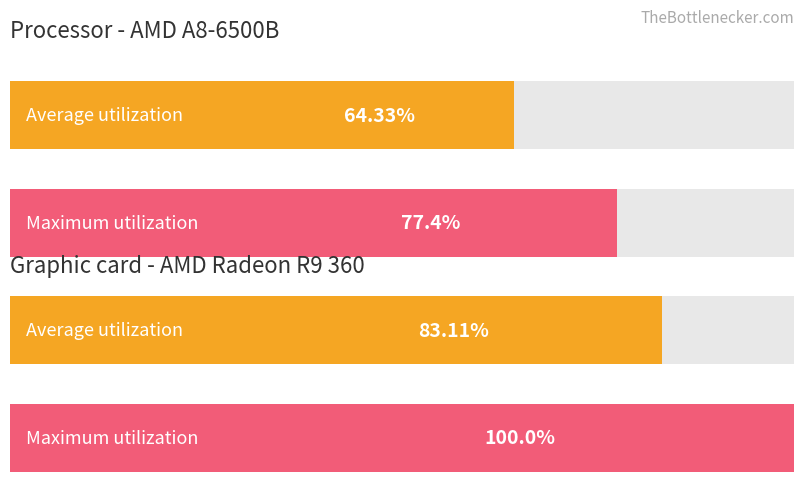

Which has a higher value, 4 or 2?

4